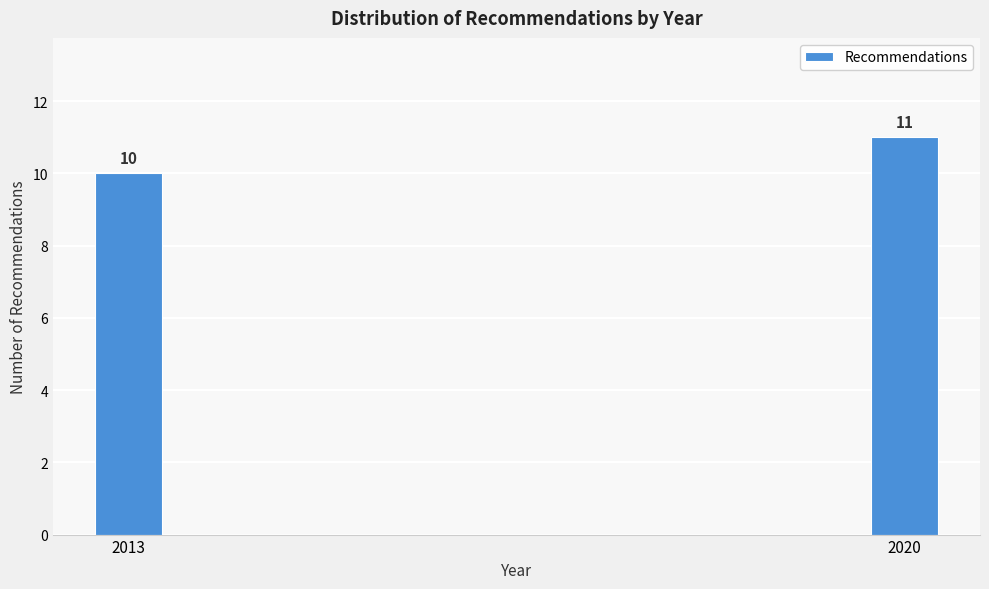

Reading left to right, what are all the values shown in this chart?

2013=10	2020=11